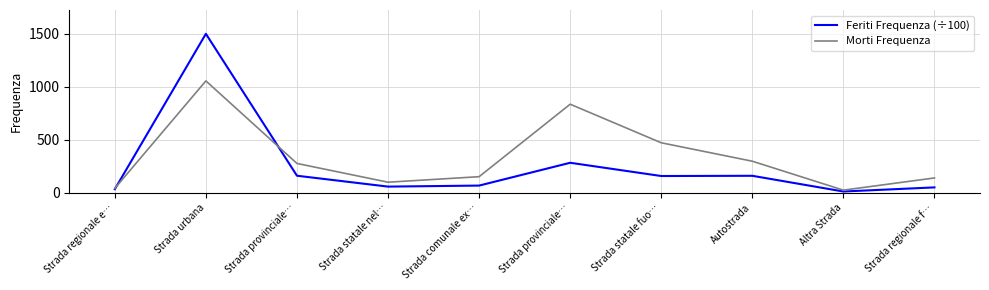

Is this an area chart (filled region under the line)?

No